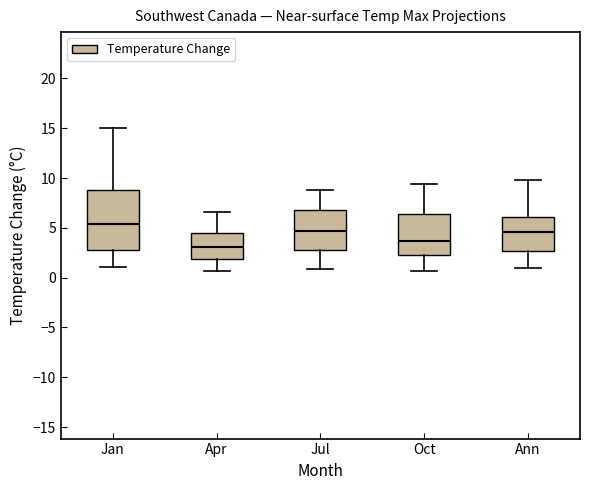

Which box is the tallest, from its lower edge to its upper edge?

Jan